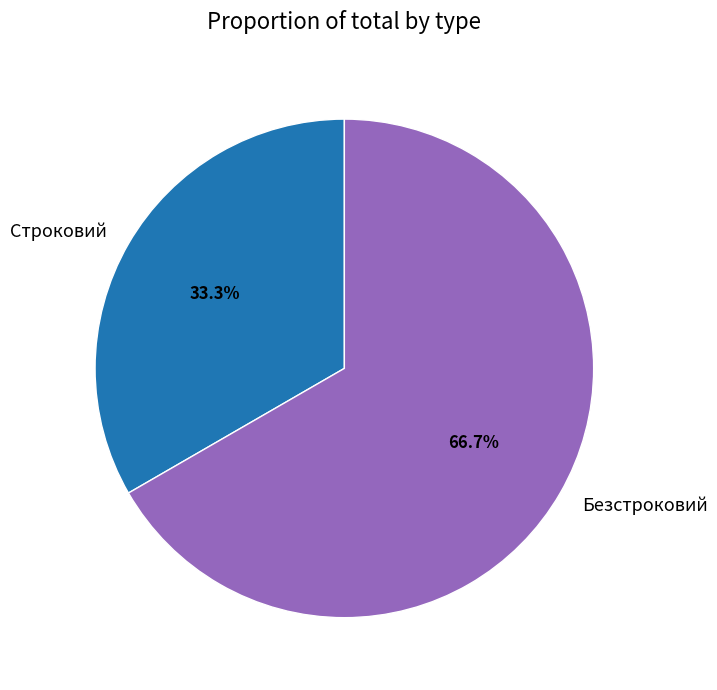

The Безстроковий slice represents 76% of the pie. True or false?

False